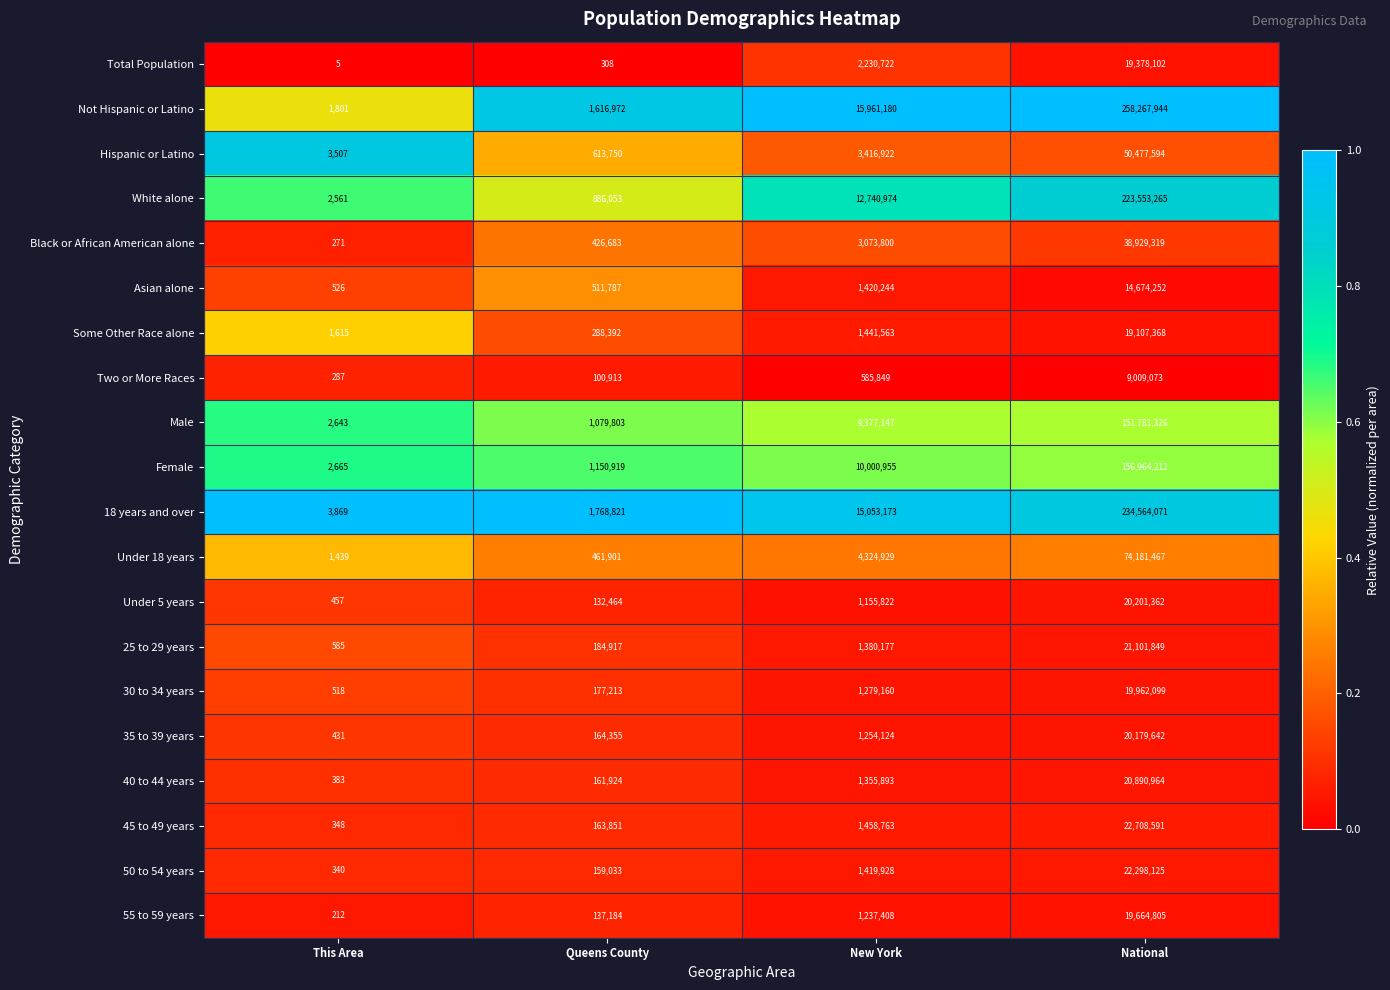

What is the difference between the maximum and minimum values in the Black or African American alone series?

38929048